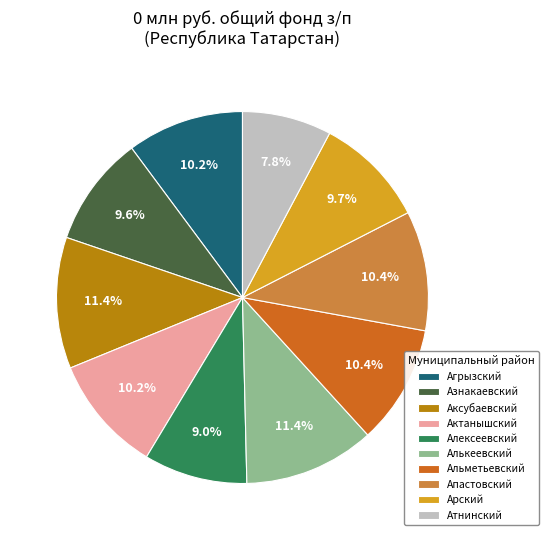

Is there a majority slice in this chart?

No